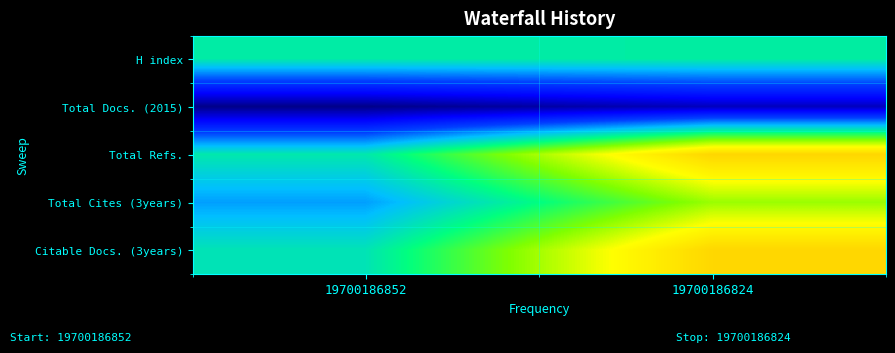

What is the total value across all series at 19700186852?

23.4